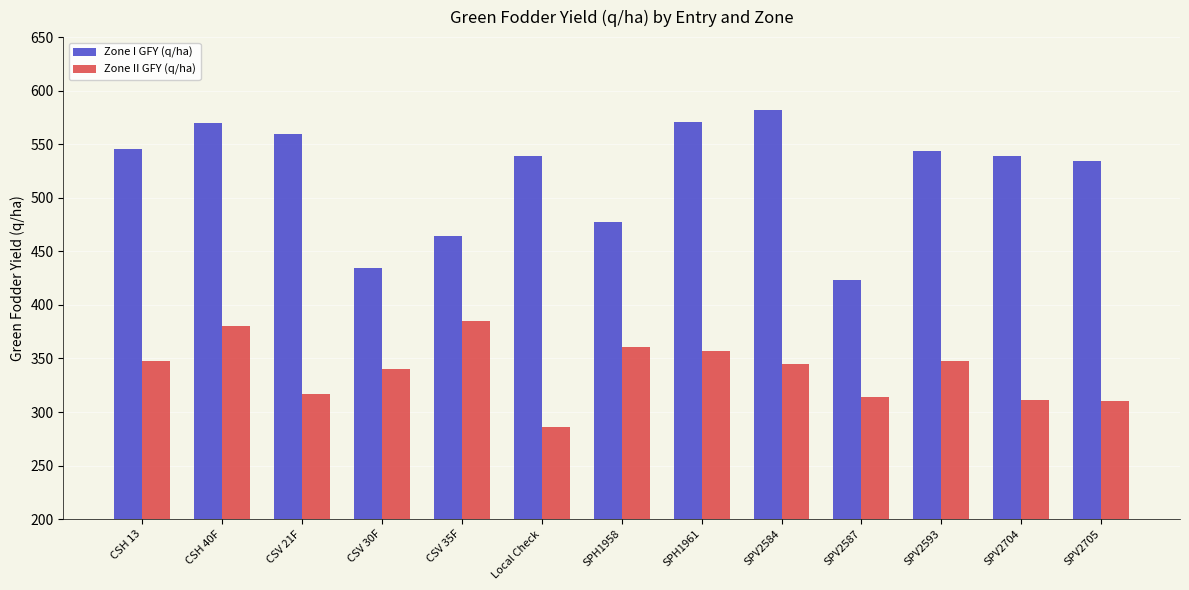

Where does the Zone I GFY (q/ha) series first go above 539?

CSH 13